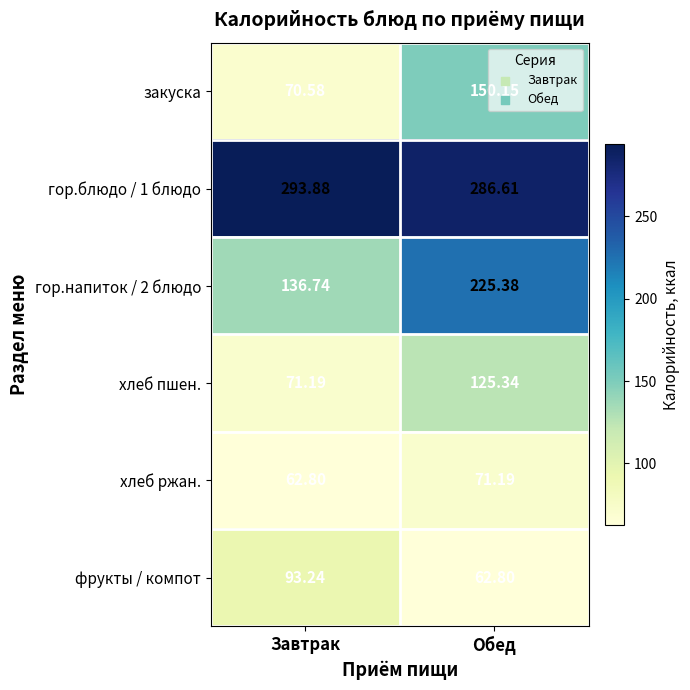

Where does the фрукты / компот series first go above 93?

Завтрак